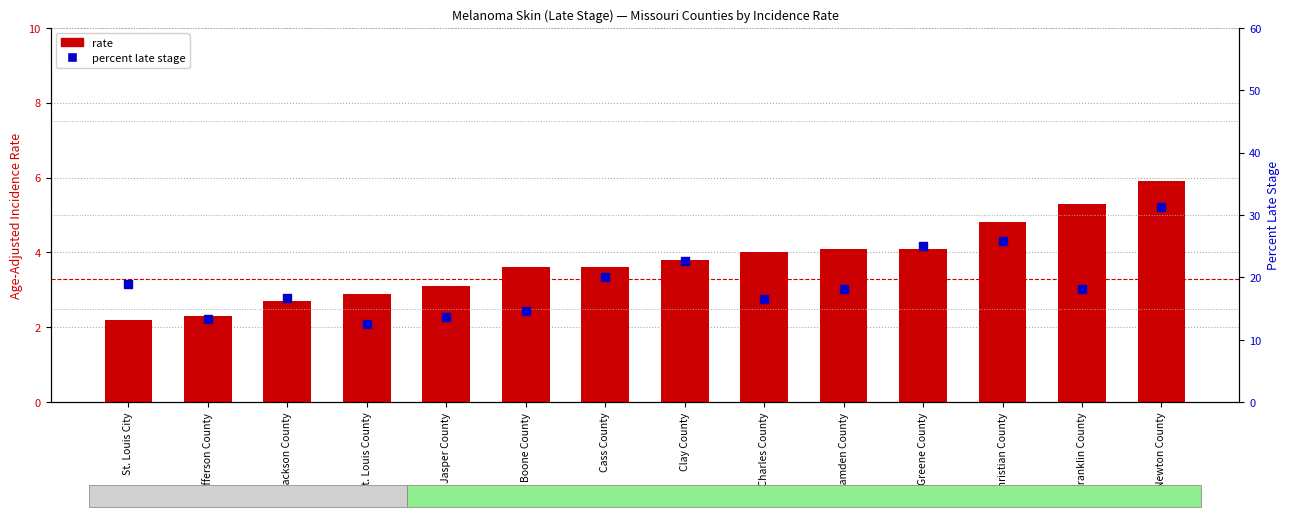

What is the total value across all series at Greene County?

29.2